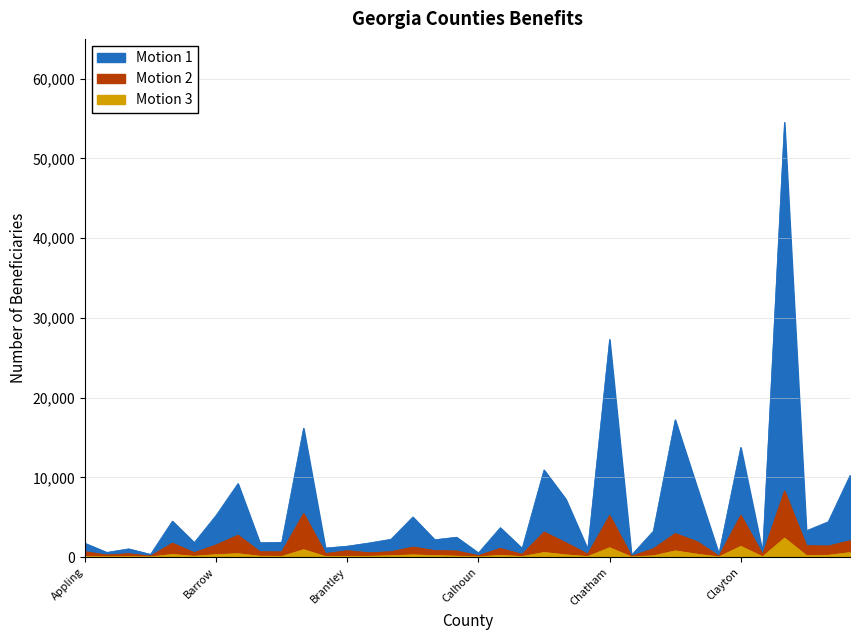

What is the value of the Motion 2 point at the 4th from the left?

126